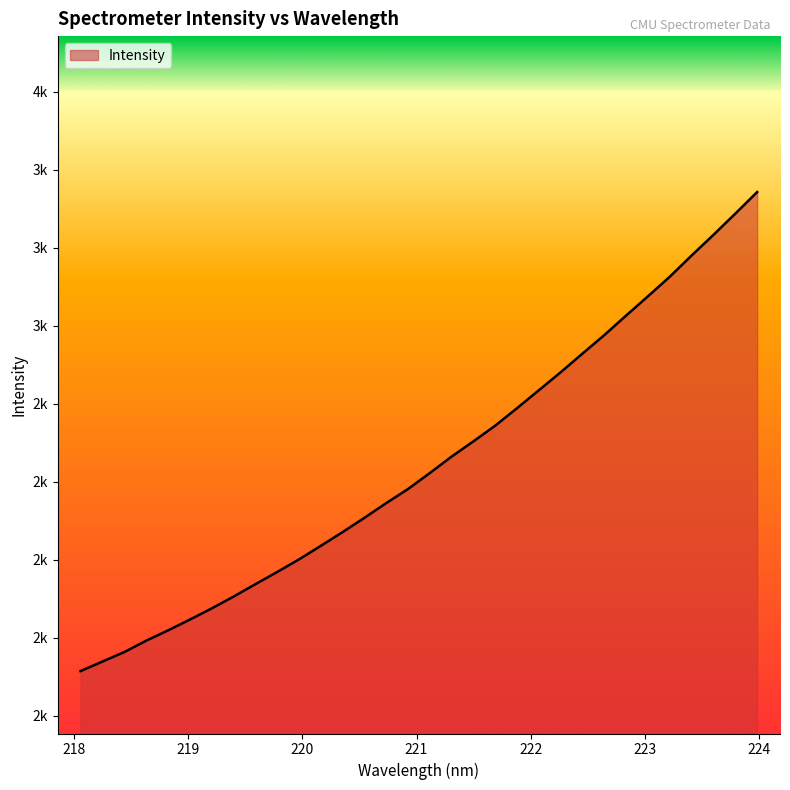

Does the chart have visible grid lines?

No